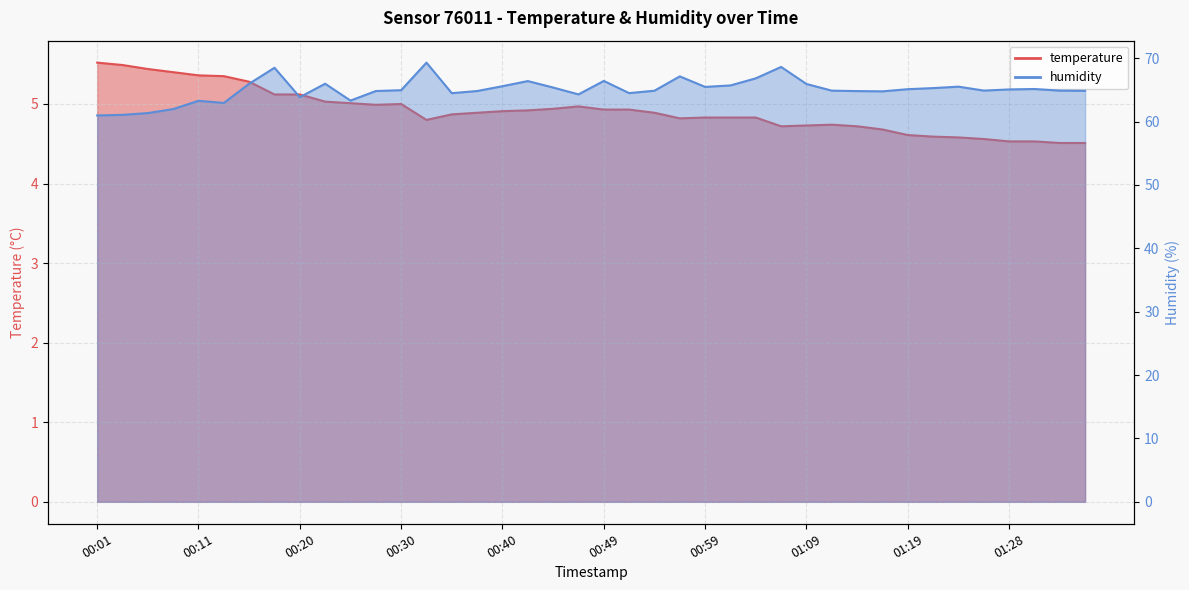

Between 00:13 and 00:45, which is larger?

00:13